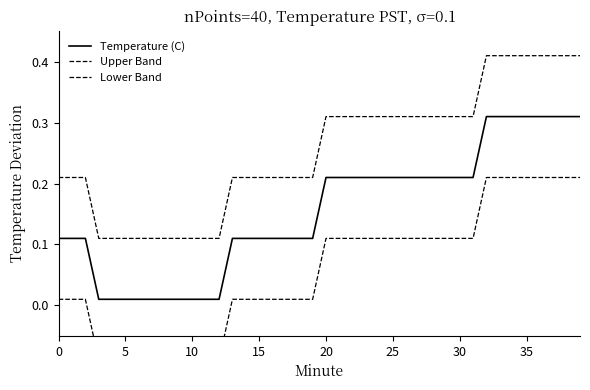

What is the lowest value of the Lower Band series?

-0.1